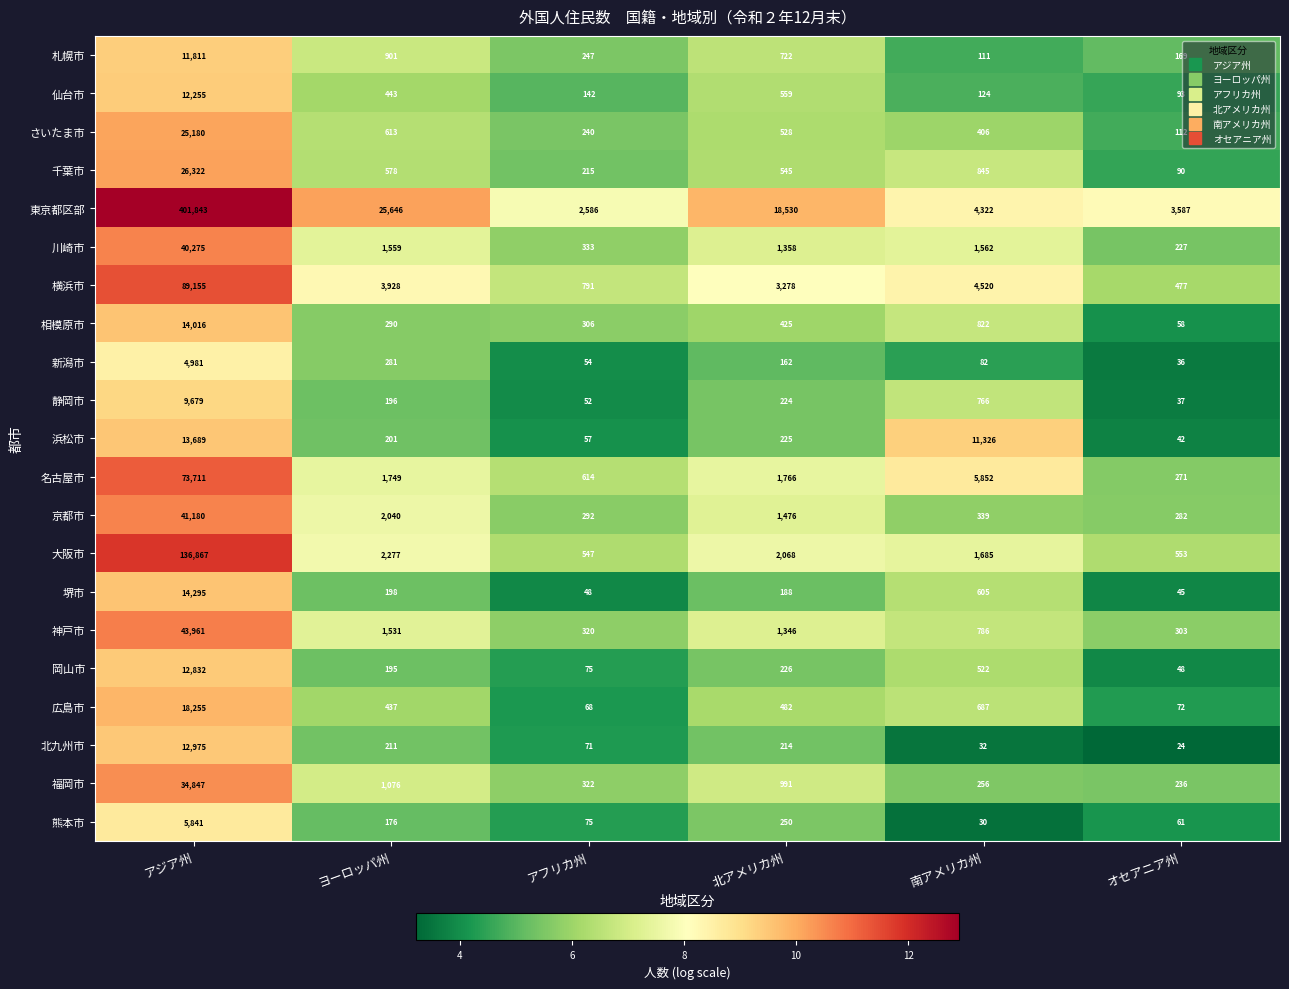

Which label corresponds to the smallest value in the chart?

オセアニア州